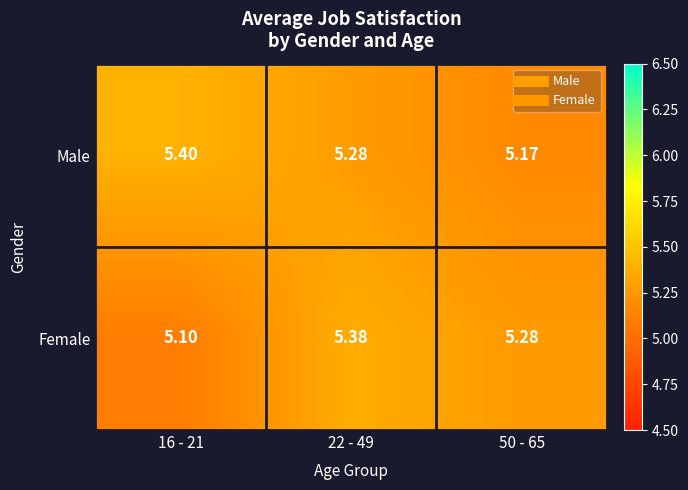

What is the difference between the highest and lowest values at 22 - 49?

0.1